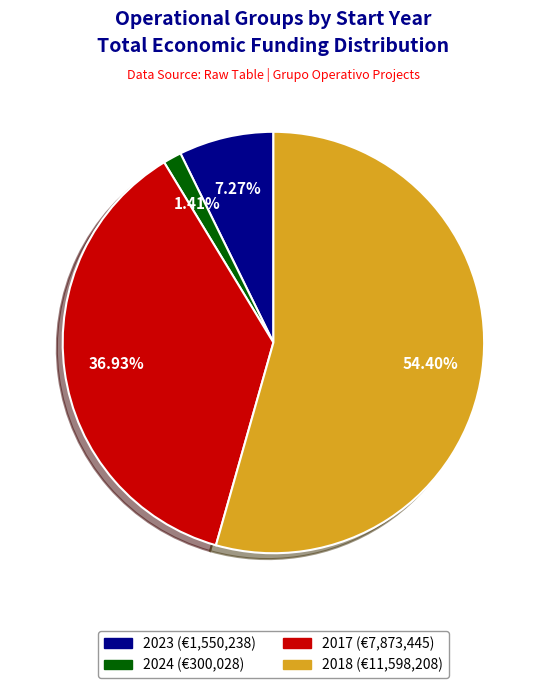

Does any single category account for the majority?

Yes